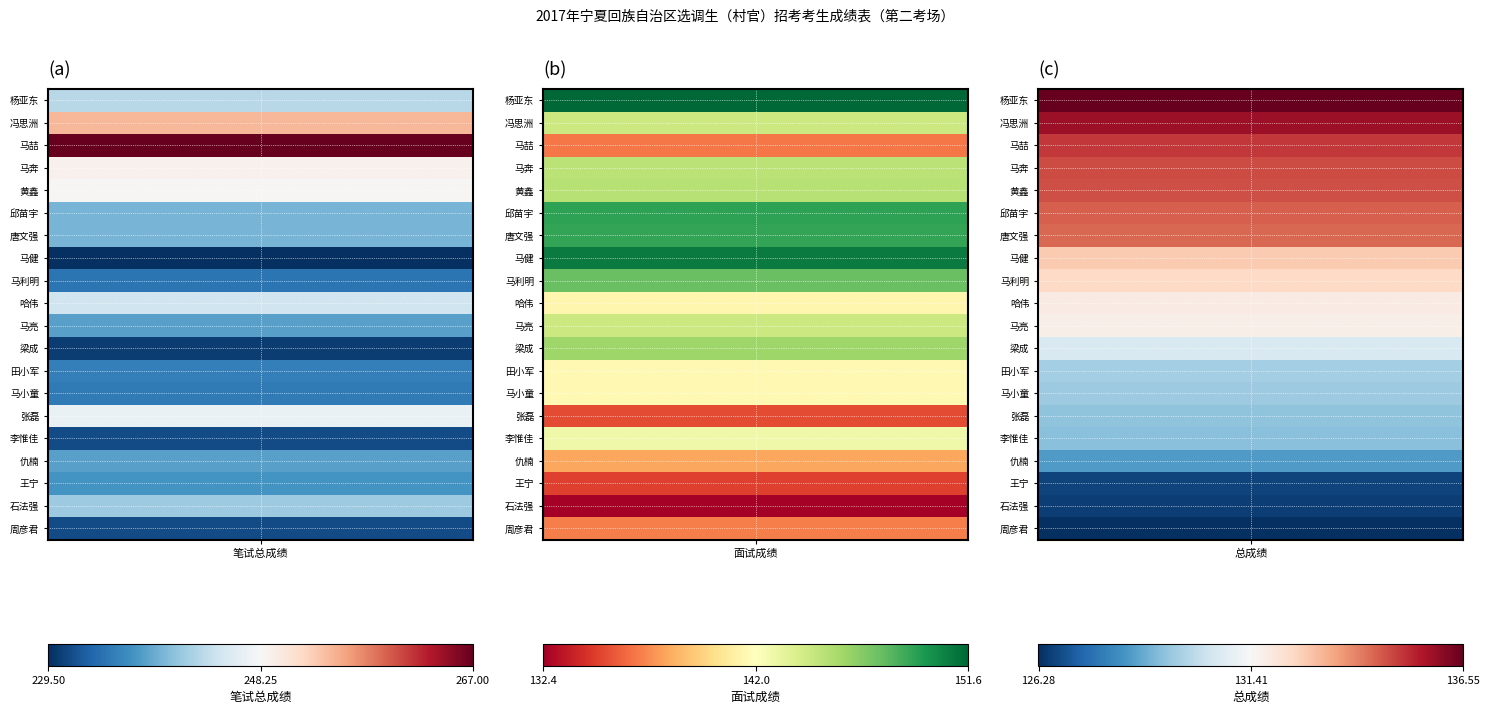

What is the difference between the highest and lowest values at 笔试总成绩?

37.5